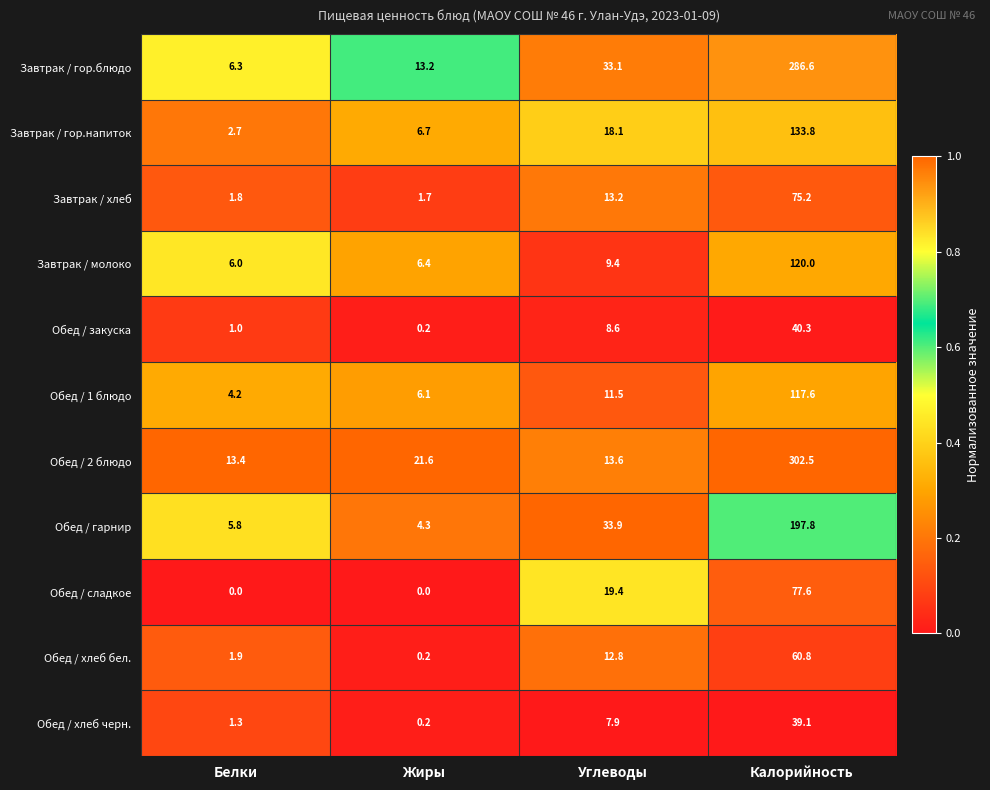

Rank the series at Калорийность from highest to lowest value.

Обед / 2 блюдо, Завтрак / гор.блюдо, Обед / гарнир, Завтрак / гор.напиток, Завтрак / молоко, Обед / 1 блюдо, Обед / сладкое, Завтрак / хлеб, Обед / хлеб бел., Обед / закуска, Обед / хлеб черн.